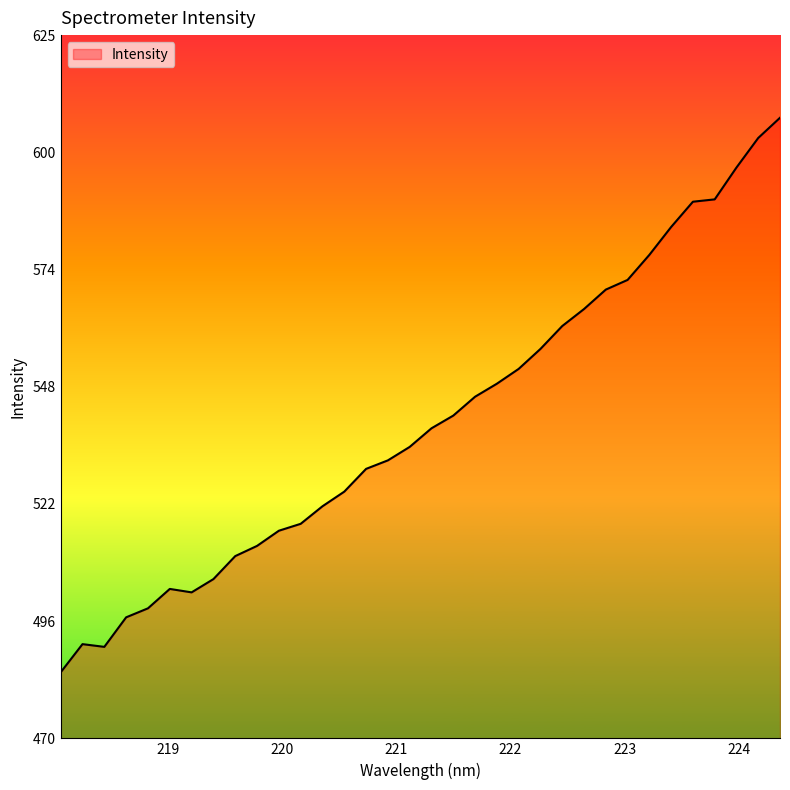

What is the smallest value displayed?

485.0